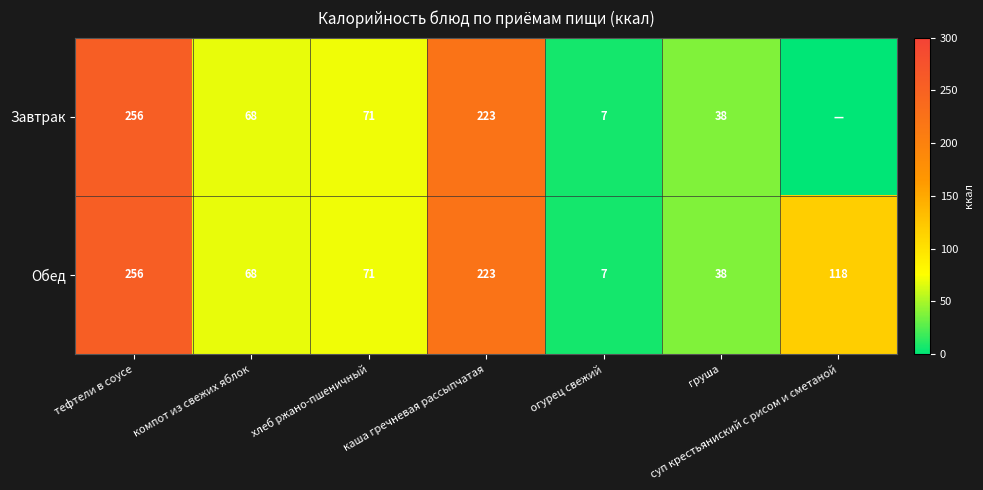

What is the difference between the Обед values at тефтели в соусе and каша гречневая рассыпчатая?

33